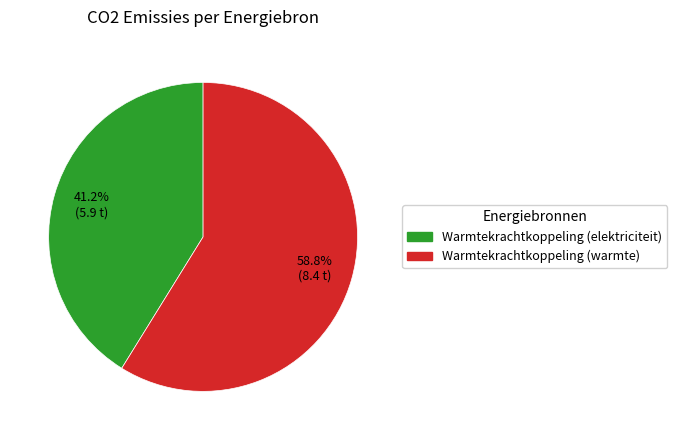

How many segments does this pie chart have?

2